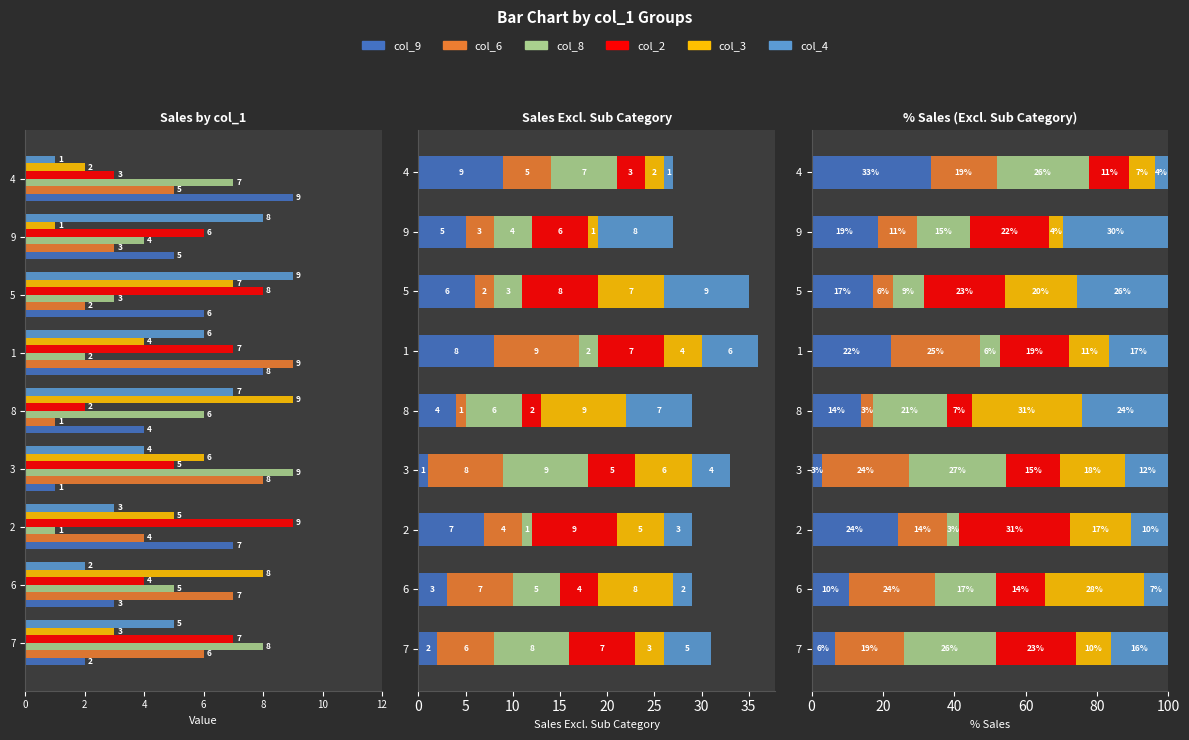

What is the average value of the col_3 series?

16.2